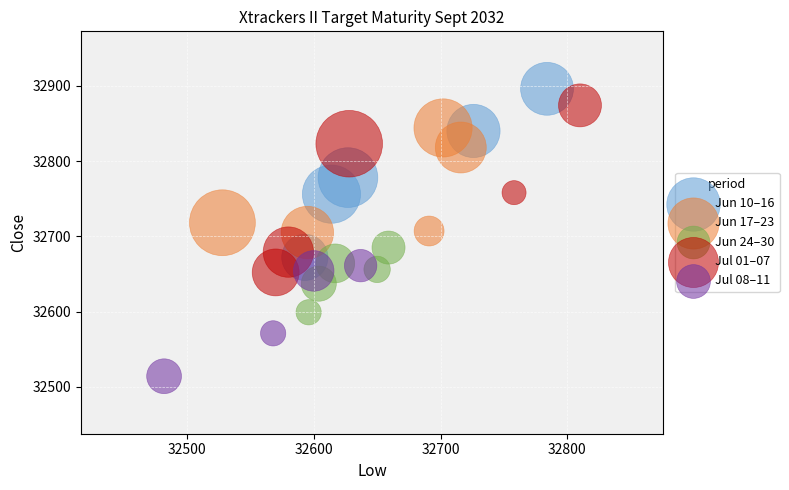

Which series reaches the minimum Y coordinate?

Jul 08–11